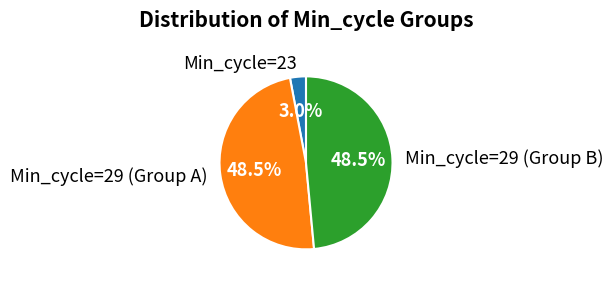

Does any single category account for the majority?

No